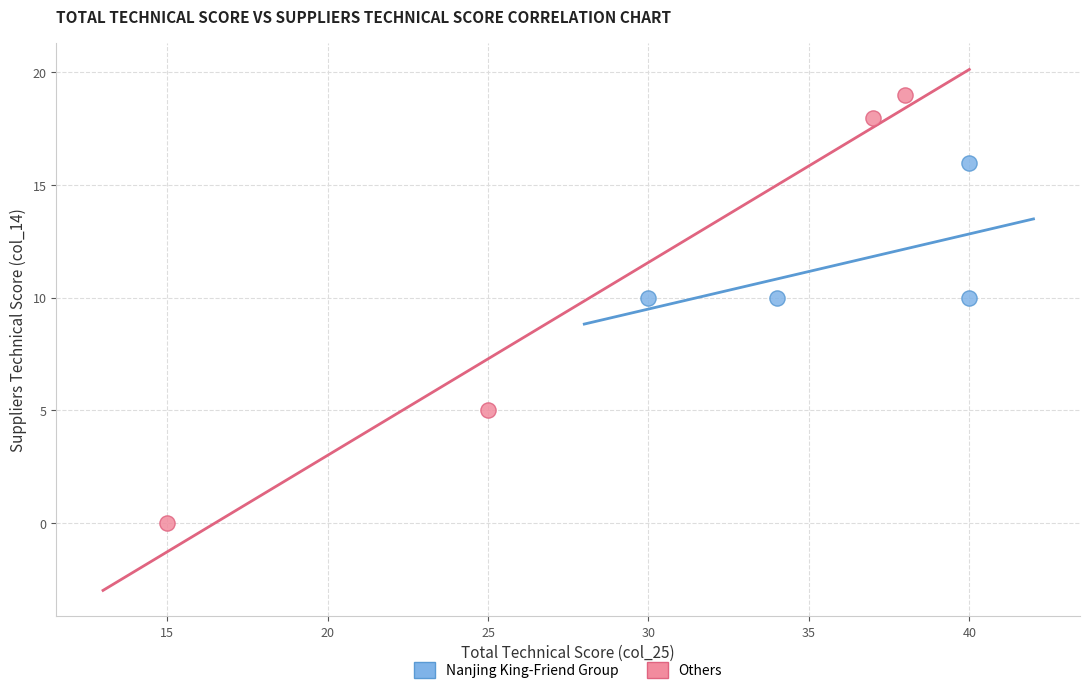

Which series has the largest Y range (max minus min)?

Others